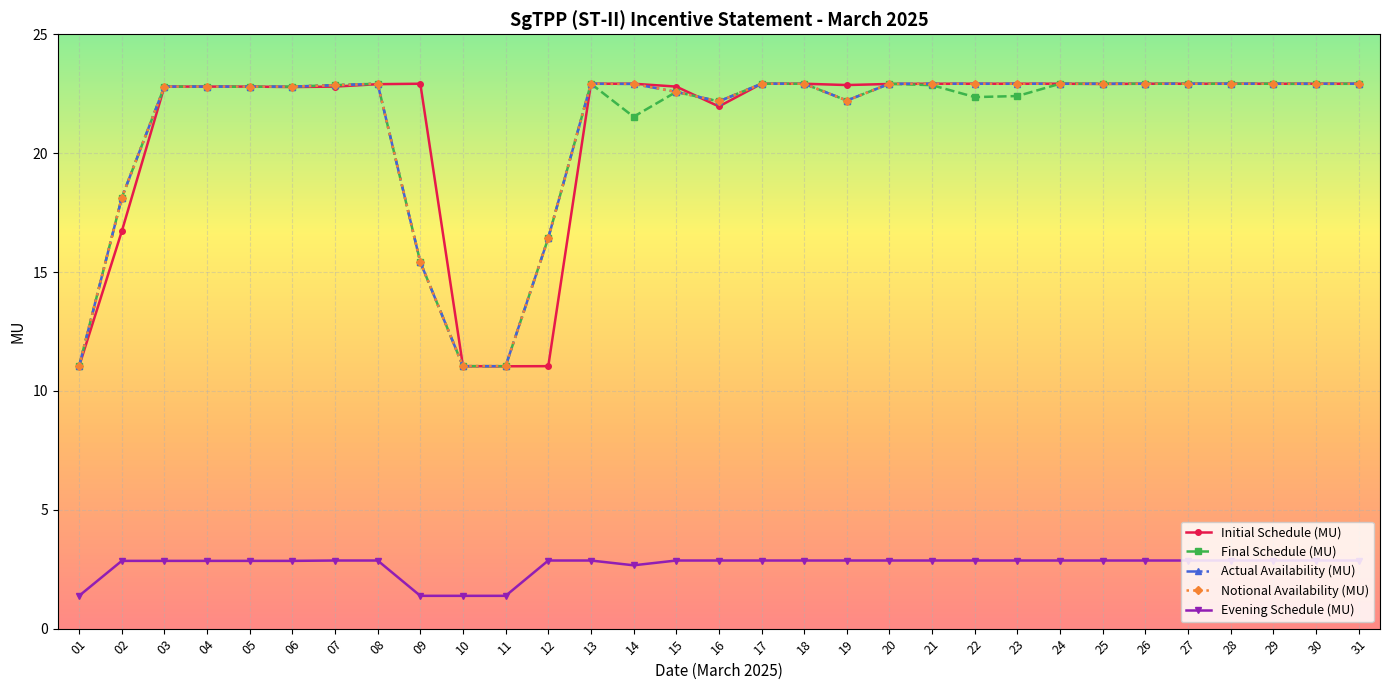

Reading left to right, extract all data points from this chart.

Initial Schedule (MU): 01=11.0	02=16.7	03=22.8	04=22.8	05=22.8	06=22.8	07=22.8	08=22.9	09=22.9	10=11.0	11=11.0	12=11.0	13=22.9	14=22.9	15=22.8	16=22.0	17=22.9	18=22.9	19=22.9	20=22.9	21=22.9	22=22.9	23=22.9	24=22.9	25=22.9	26=22.9	27=22.9	28=22.9	29=22.9	30=22.9	31=22.9
Final Schedule (MU): 01=11.0	02=18.1	03=22.8	04=22.8	05=22.8	06=22.8	07=22.9	08=22.9	09=15.4	10=11.0	11=11.0	12=16.4	13=22.9	14=21.5	15=22.6	16=22.2	17=22.9	18=22.9	19=22.2	20=22.9	21=22.9	22=22.4	23=22.4	24=22.9	25=22.9	26=22.9	27=22.9	28=22.9	29=22.9	30=22.9	31=22.9
Actual Availability (MU): 01=11.0	02=18.1	03=22.8	04=22.8	05=22.8	06=22.8	07=22.9	08=22.9	09=15.4	10=11.0	11=11.0	12=16.4	13=22.9	14=22.9	15=22.6	16=22.2	17=22.9	18=22.9	19=22.2	20=22.9	21=22.9	22=22.9	23=22.9	24=22.9	25=22.9	26=22.9	27=22.9	28=22.9	29=22.9	30=22.9	31=22.9
Notional Availability (MU): 01=11.0	02=18.1	03=22.8	04=22.8	05=22.8	06=22.8	07=22.9	08=22.9	09=15.4	10=11.0	11=11.0	12=16.4	13=22.9	14=22.9	15=22.6	16=22.2	17=22.9	18=22.9	19=22.2	20=22.9	21=22.9	22=22.9	23=22.9	24=22.9	25=22.9	26=22.9	27=22.9	28=22.9	29=22.9	30=22.9	31=22.9
Evening Schedule (MU): 01=1.4	02=2.9	03=2.9	04=2.9	05=2.9	06=2.9	07=2.9	08=2.9	09=1.4	10=1.4	11=1.4	12=2.9	13=2.9	14=2.7	15=2.9	16=2.9	17=2.9	18=2.9	19=2.9	20=2.9	21=2.9	22=2.9	23=2.9	24=2.9	25=2.9	26=2.9	27=2.9	28=2.9	29=2.9	30=2.9	31=2.9